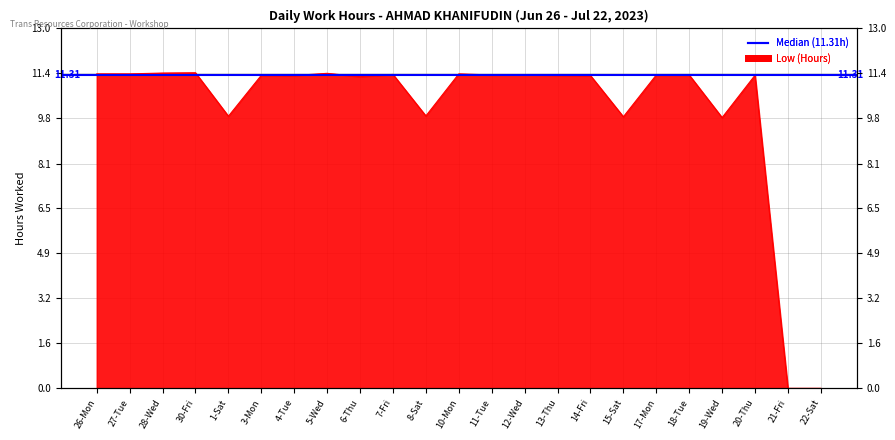

The value at 27-Tue is 16.8. True or false?

False